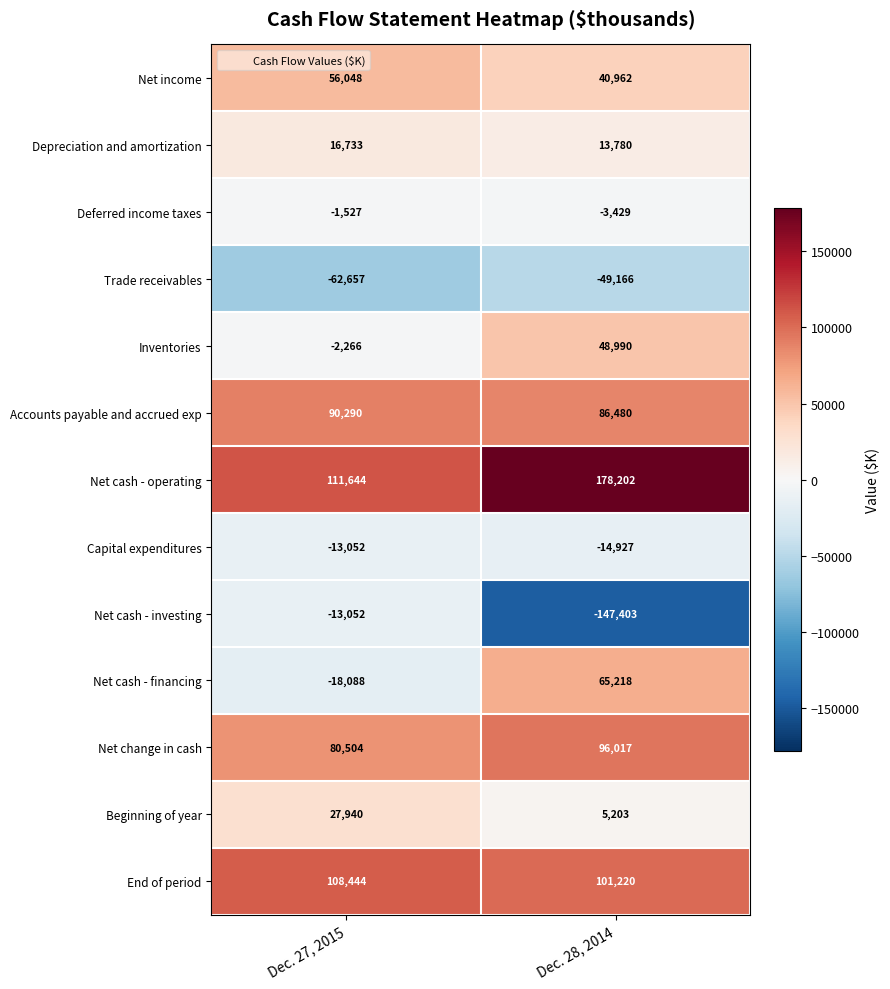

Between Dec. 27, 2015 and Dec. 28, 2014, which series saw the biggest shift?

Net cash - investing